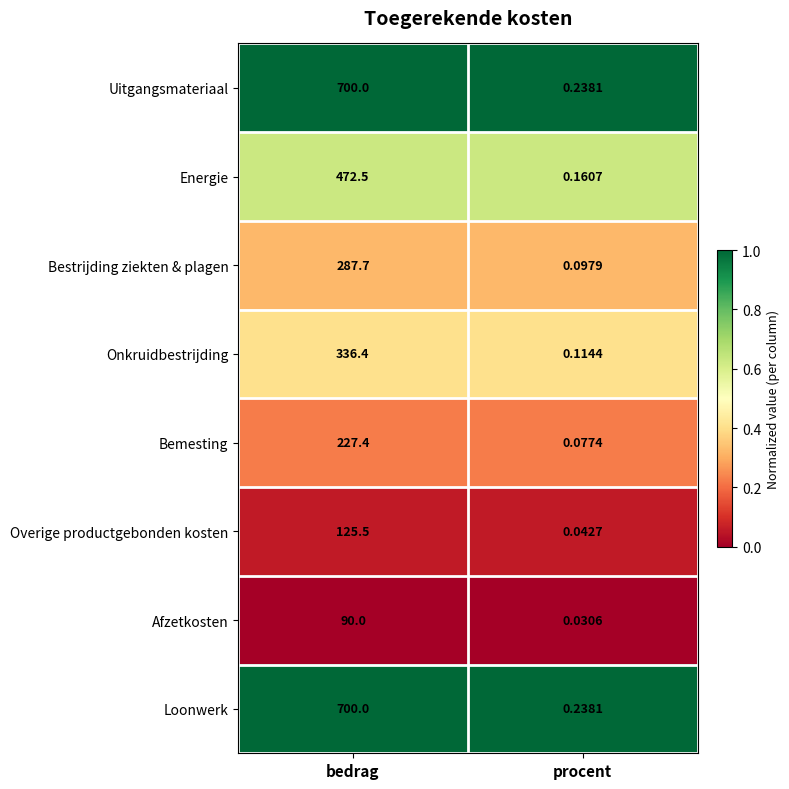

At which category is the sum across all series the highest?

bedrag